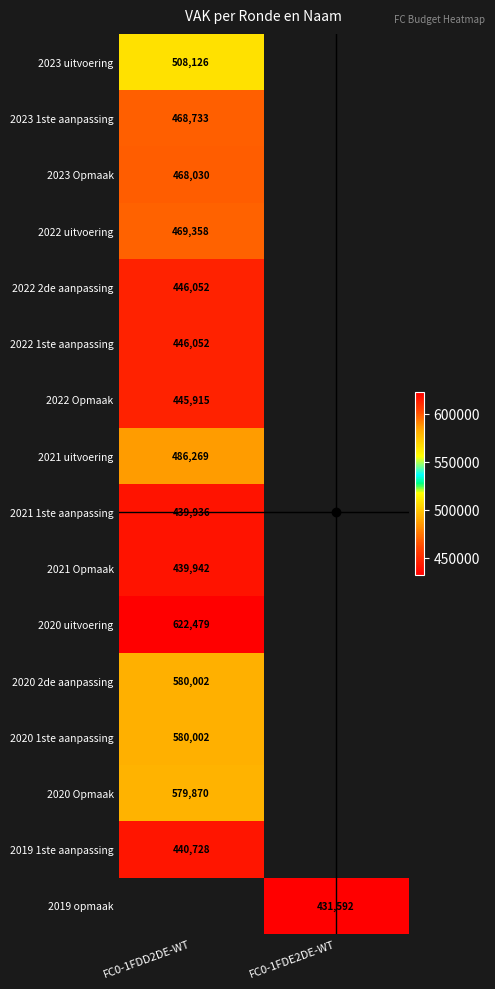

Rank the series by their maximum value, from lowest to highest.

2021 1ste aanpassing, 2021 Opmaak, 2019 1ste aanpassing, 2022 Opmaak, 2022 2de aanpassing, 2022 1ste aanpassing, 2023 Opmaak, 2023 1ste aanpassing, 2022 uitvoering, 2021 uitvoering, 2023 uitvoering, 2020 Opmaak, 2020 2de aanpassing, 2020 1ste aanpassing, 2020 uitvoering, 2019 opmaak